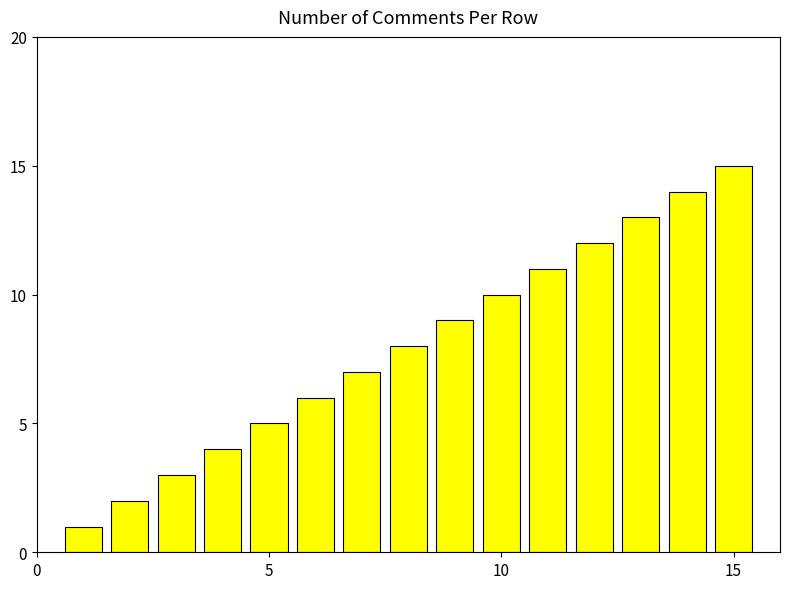

What is the greatest value displayed?

15